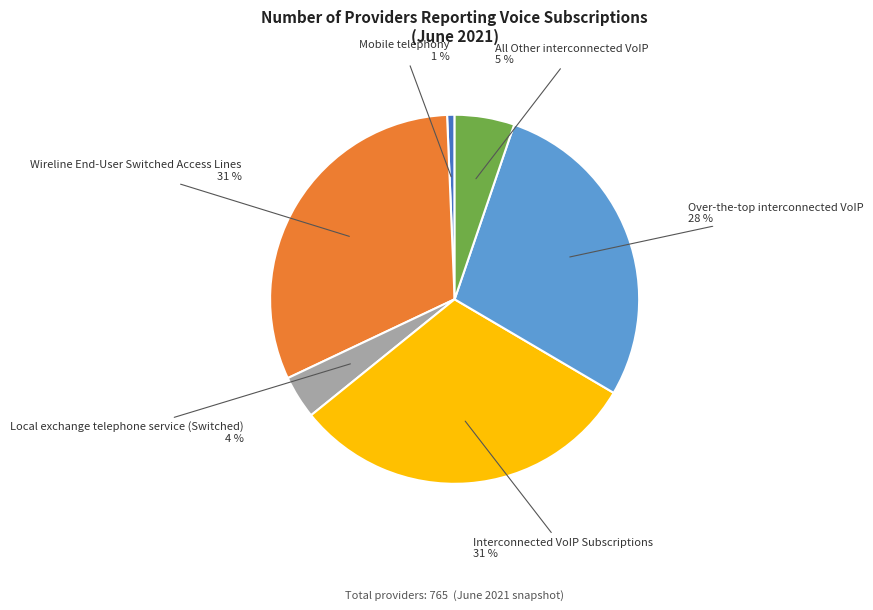

Count the number of slices in the pie.

6